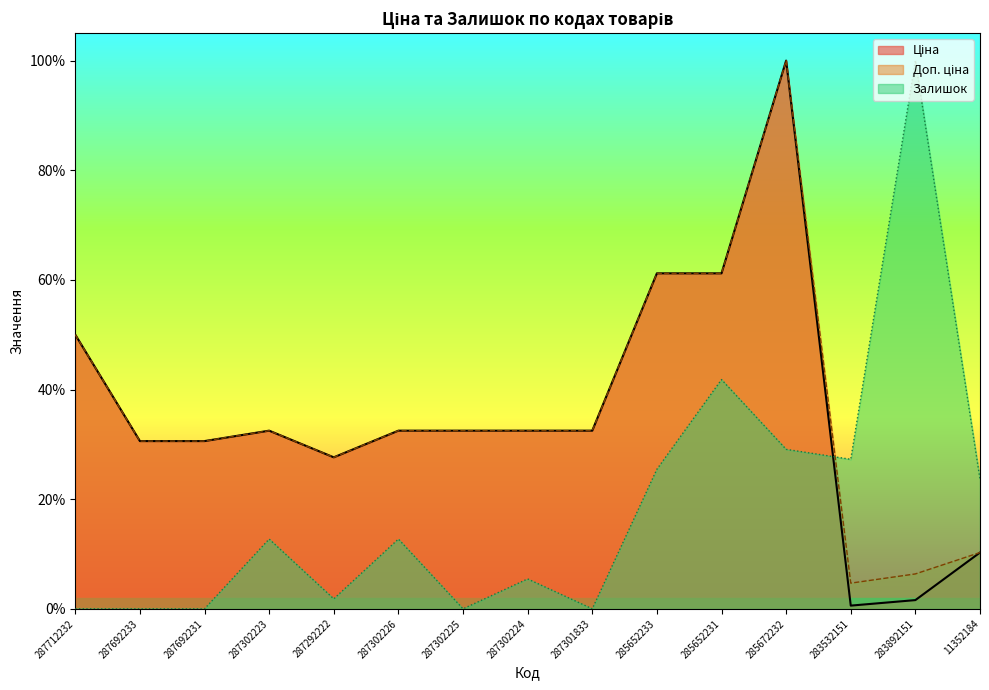

What is the sum of the Доп. ціна values at 287292222 and 287301833?

0.6